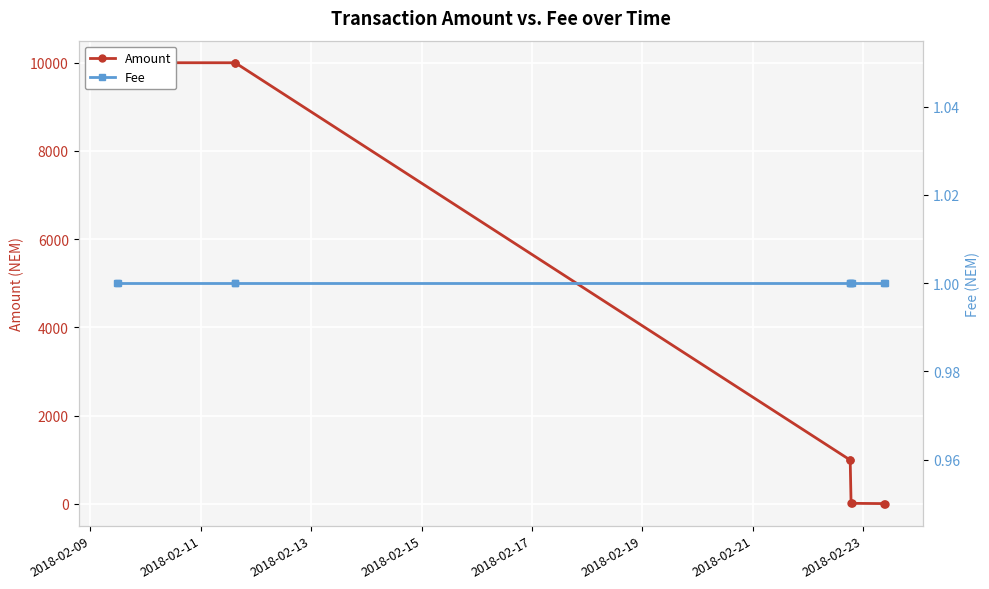

At which category does Amount reach its first local peak?

2018-02-11